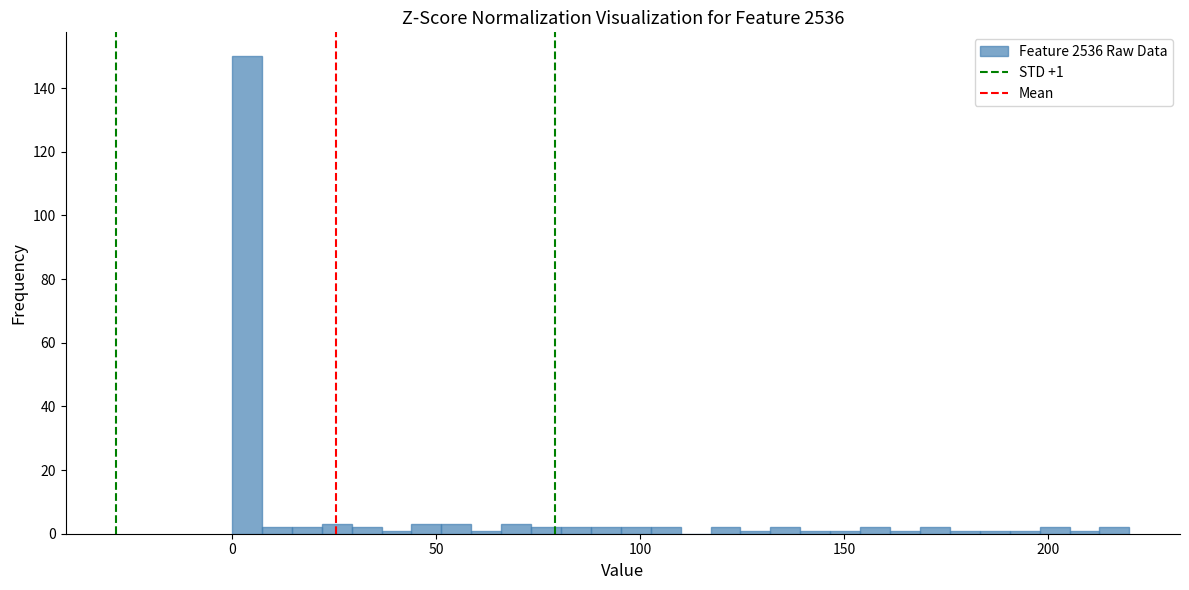

Around what value on the x-axis is the tallest bar? Give the approximate position of its centre, as read against the axis.

5